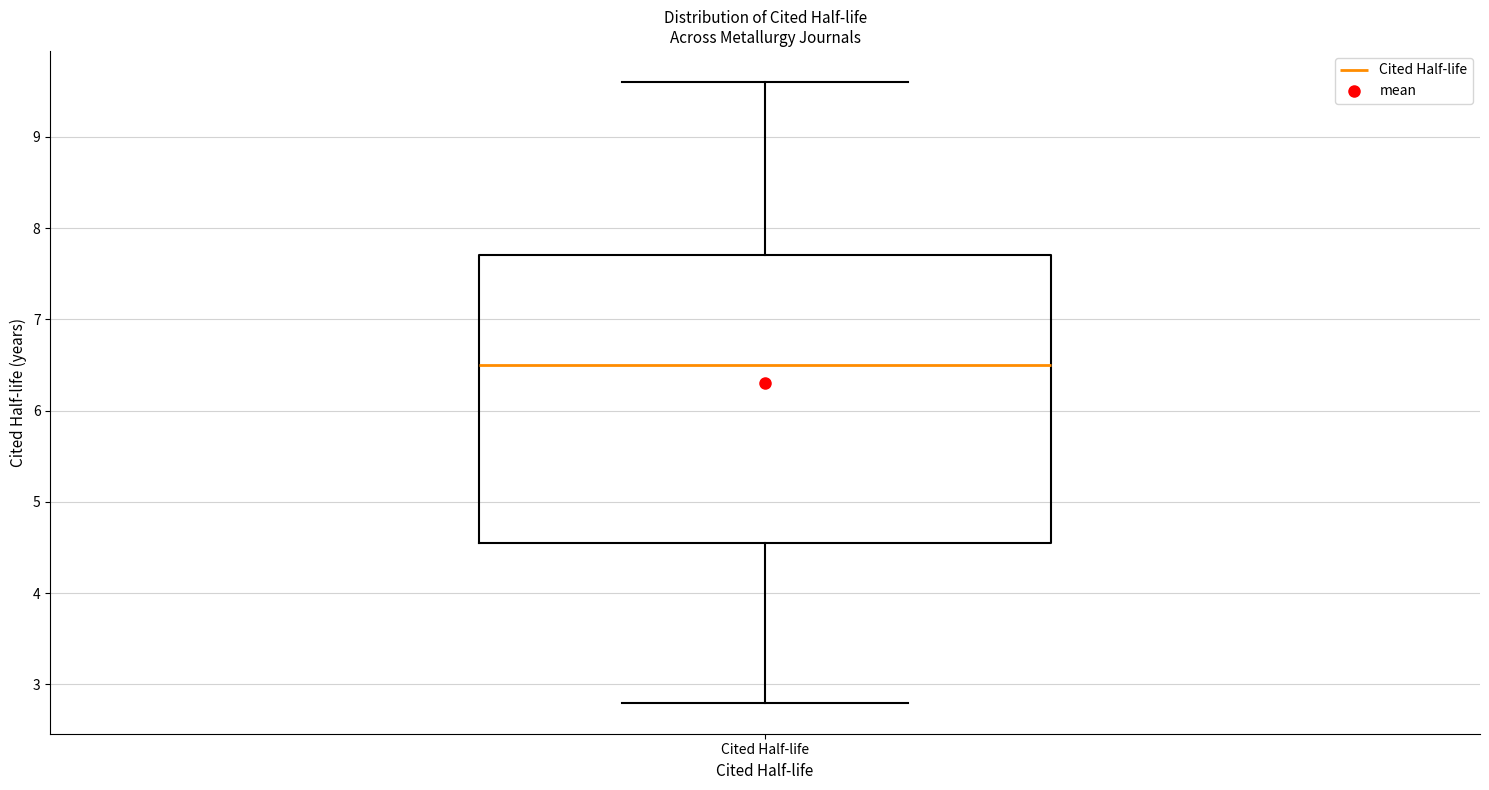

Read this box plot against the y-axis: the position of the median line, the range covered by the box, and the ends of both whiskers. The values are not printed on the chart, so give them approximately, as read against the axis.

median 6.5, box 4.6 to 7.7, whiskers 2.8 to 9.6